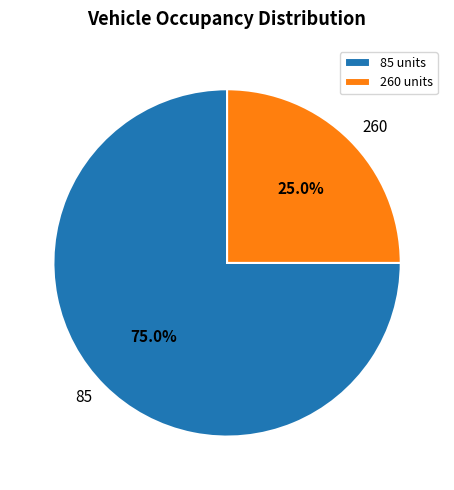

Is the sum of 85 and 260 greater than half?

Yes